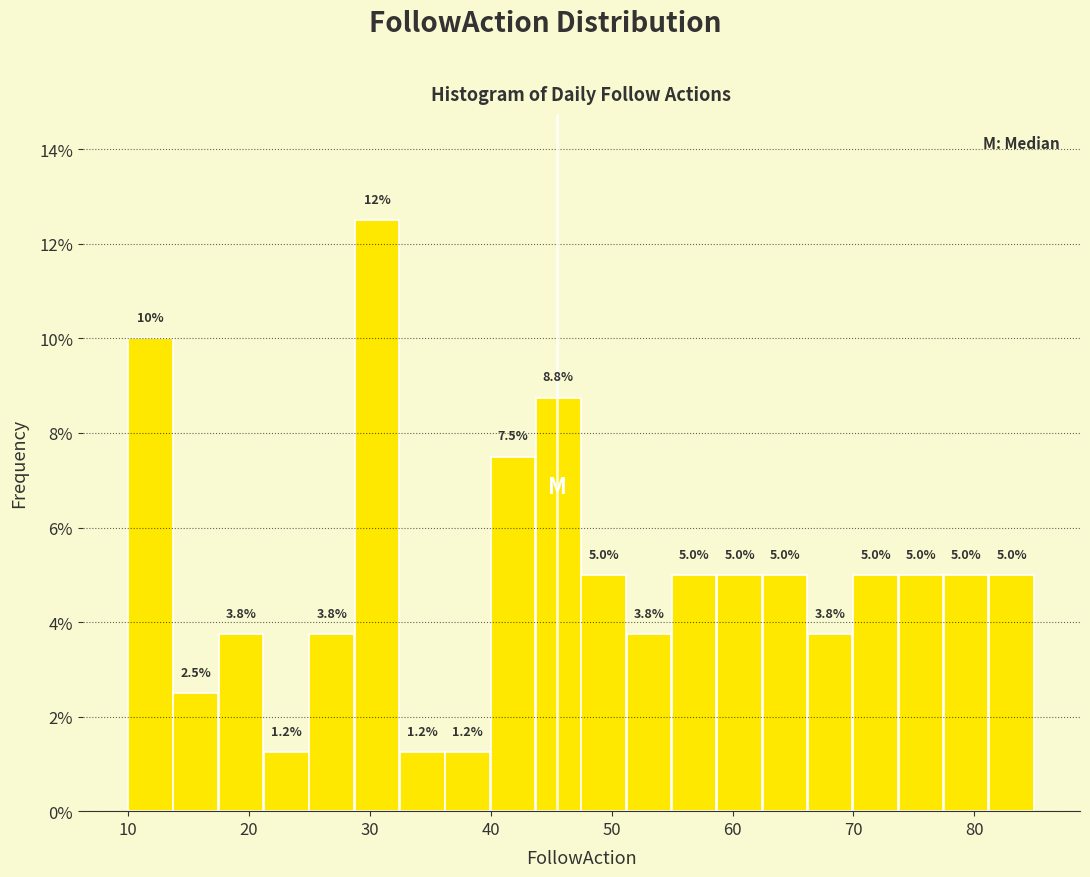

Around what value on the x-axis is the tallest bar? Give the approximate position of its centre, as read against the axis.

31